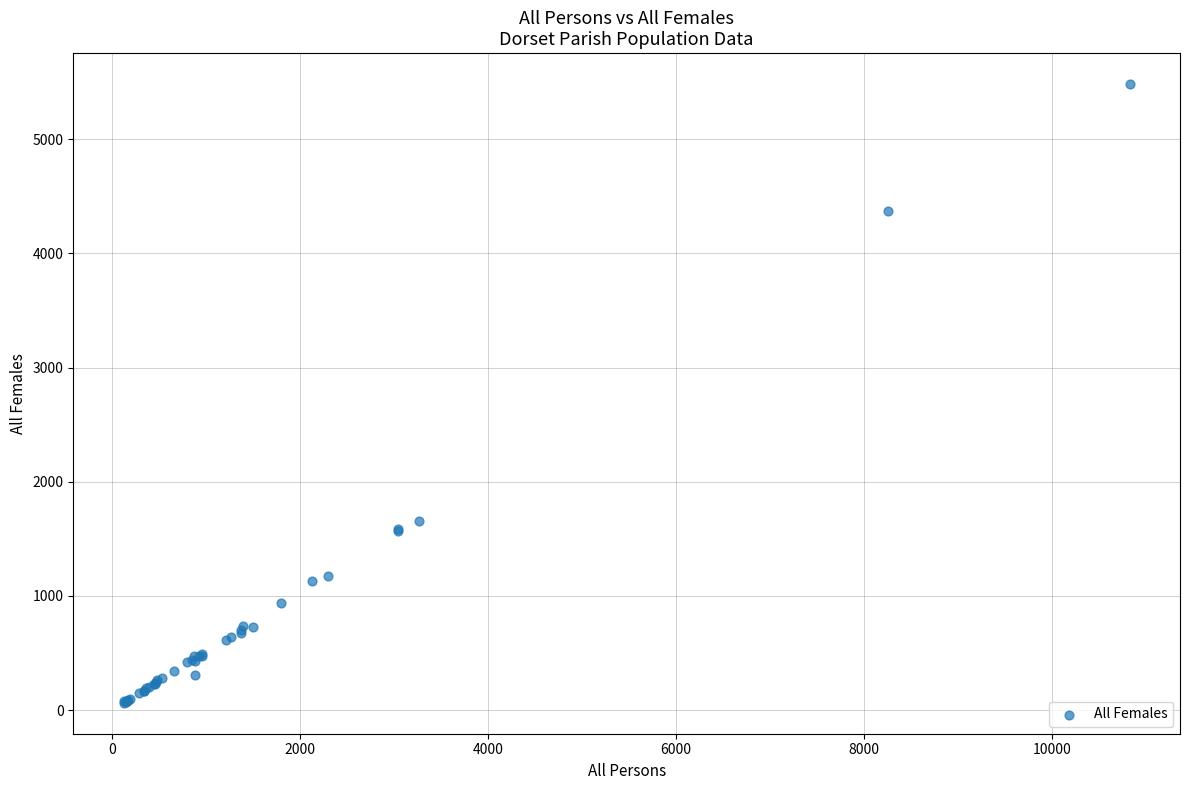

What Y value in the scatter plot is closest to 2773?

1653